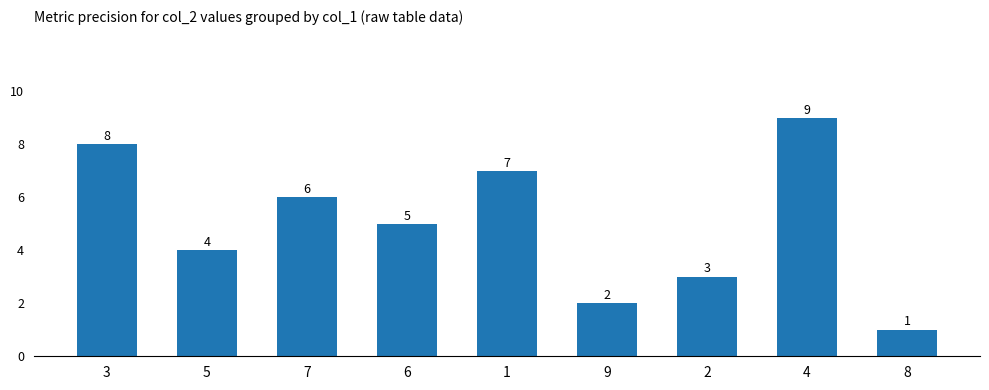

What is the ratio of the value at 4 to the value at 8?

9.0